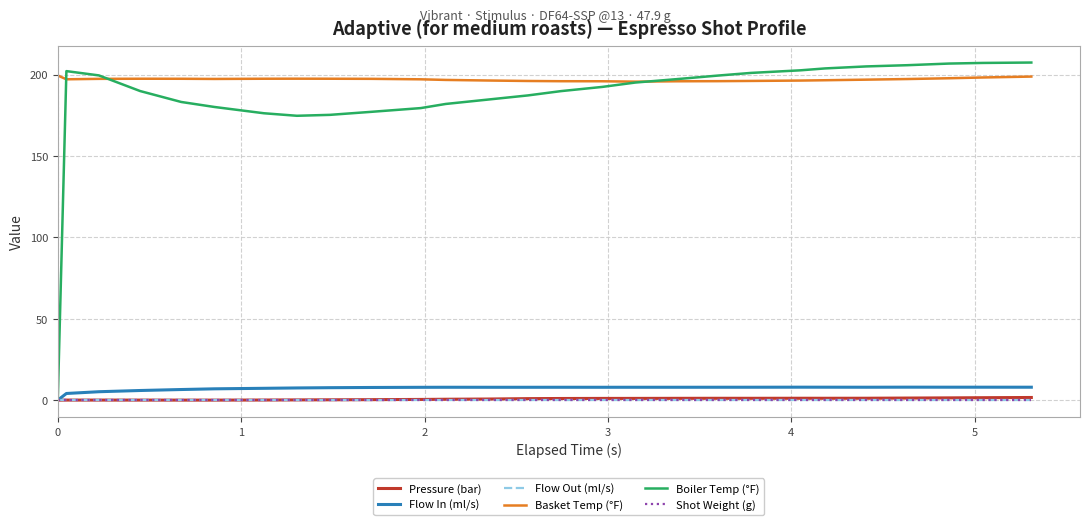

True or false: Basket Temp (°F) and Flow Out (ml/s) cross at least once.

False